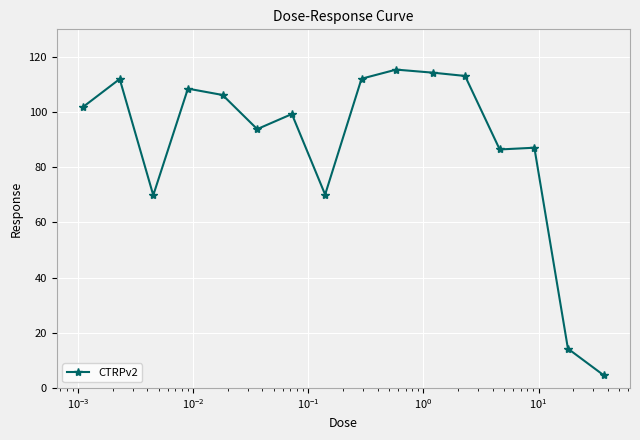

What is the difference between the maximum and second lowest values?

101.2